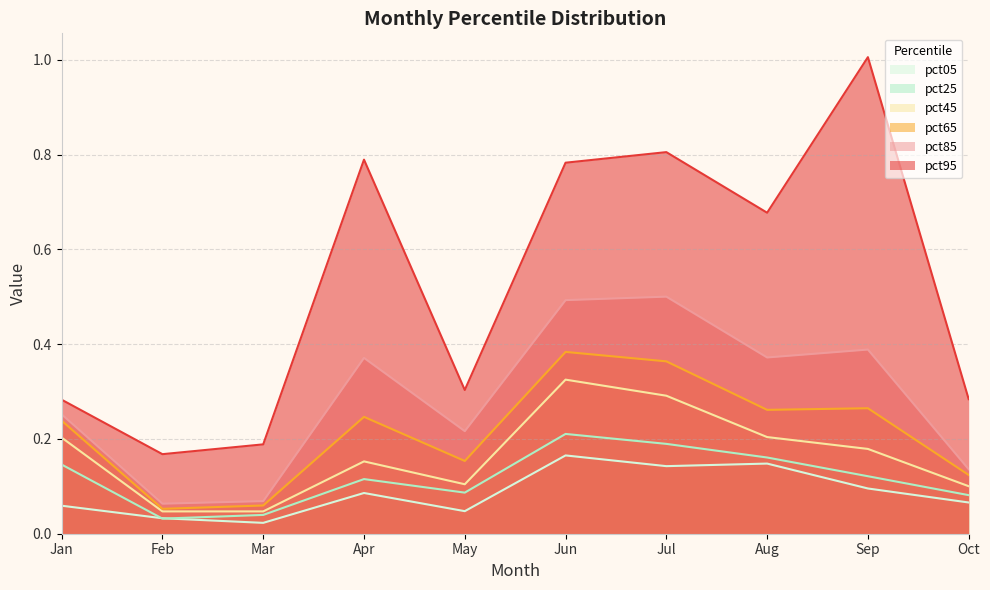

True or false: pct95 and pct05 intersect in this chart.

False